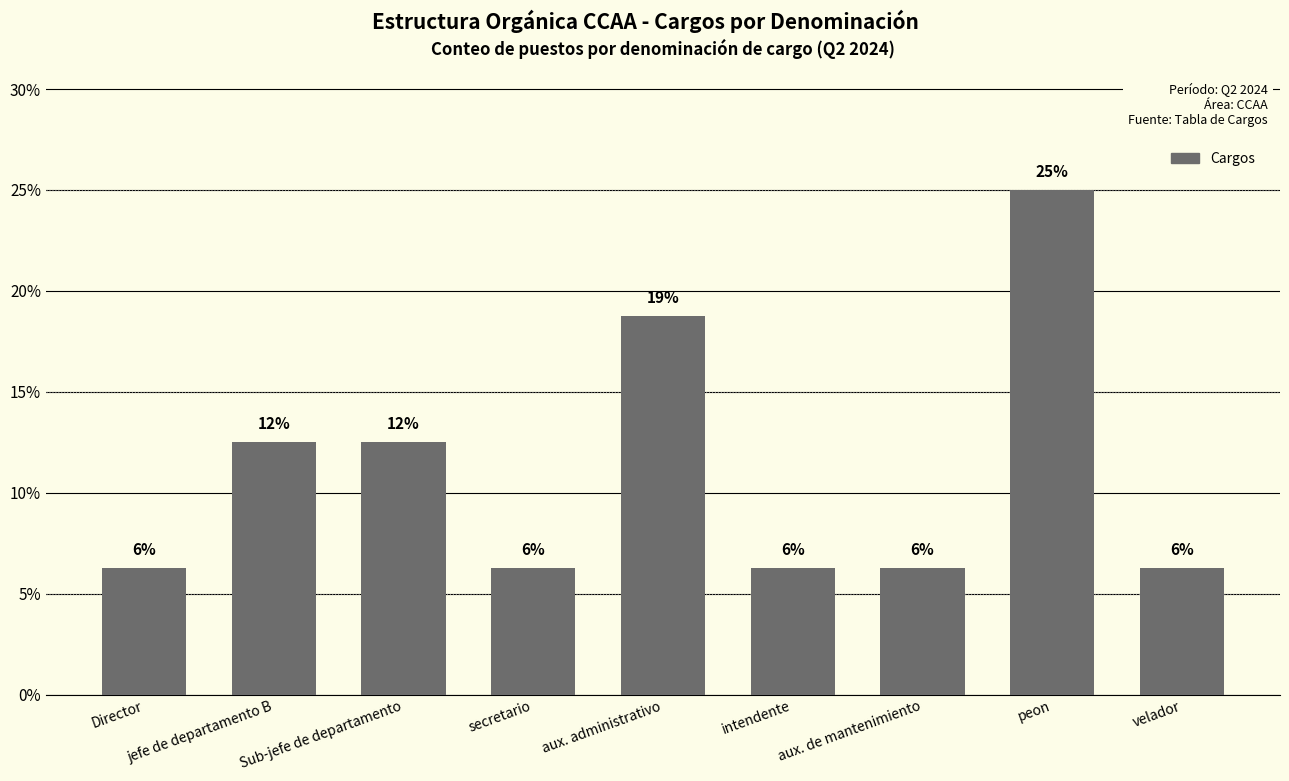

Which category has the highest value across all series?

peon